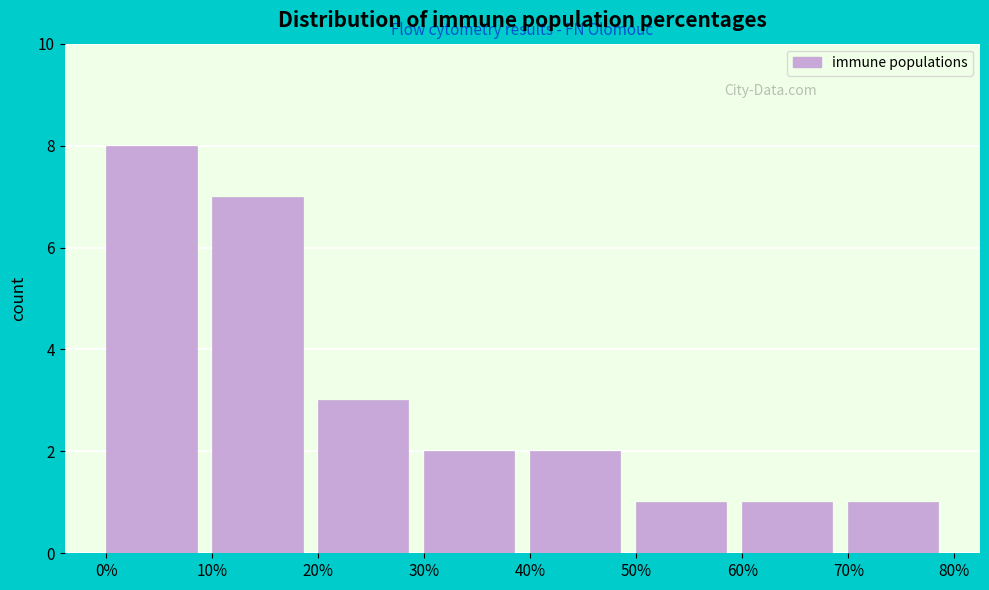

Reading left to right, list every bar in this chart as the range it spans on the x-axis followed by its height. The values are not printed on the chart, so give them approximately, as read against the axis.

0% to 10%: 8
10% to 20%: 7
20% to 30%: 3
30% to 40%: 2
40% to 50%: 2
50% to 60%: 1
60% to 70%: 1
70% to 80%: 1